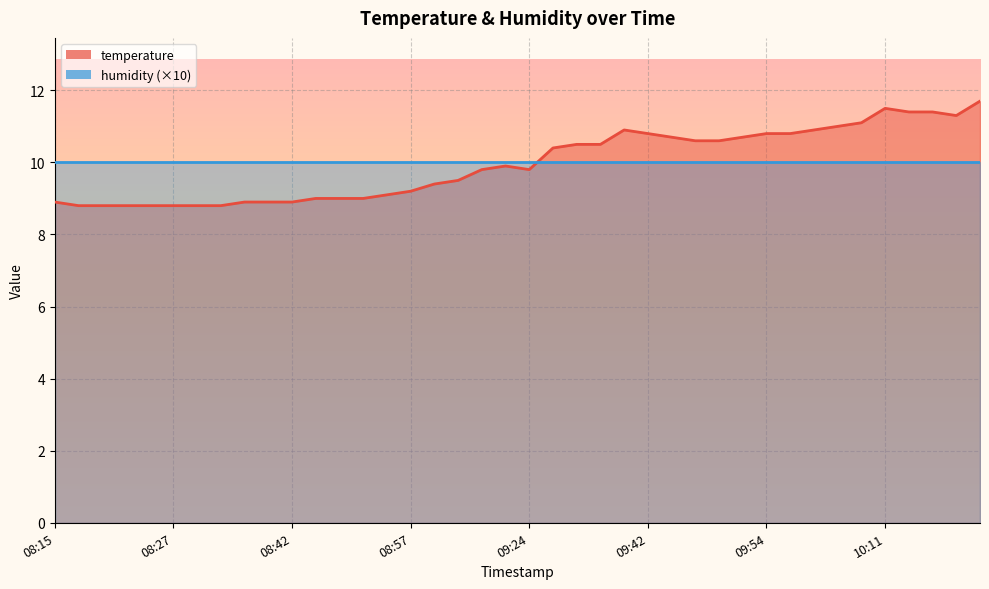

True or false: there are more than 2 points higher than both neighbors.

True